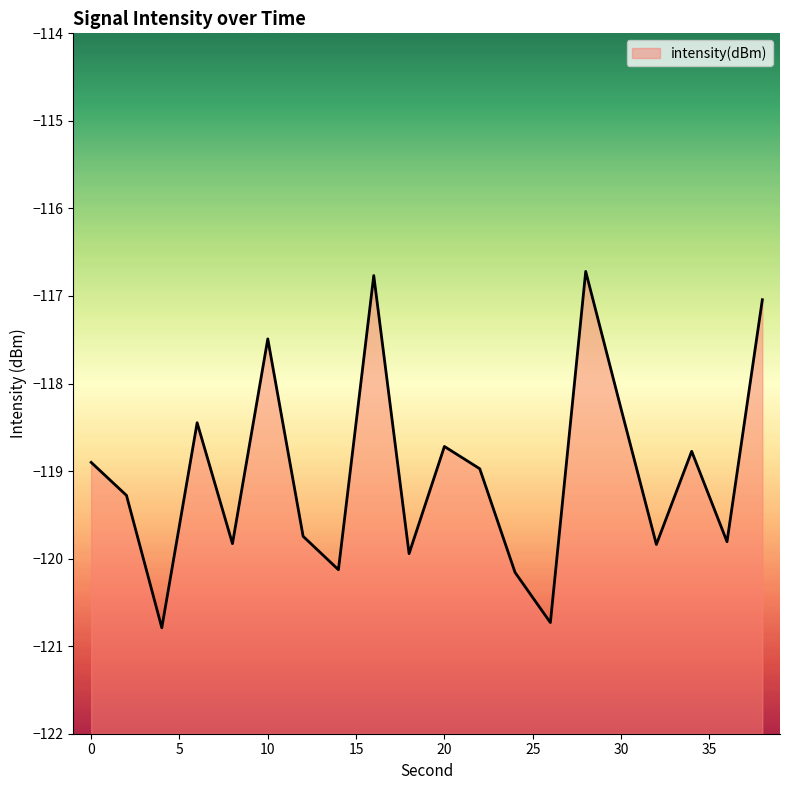

Is it true that the value at 28 is -116.7?

True